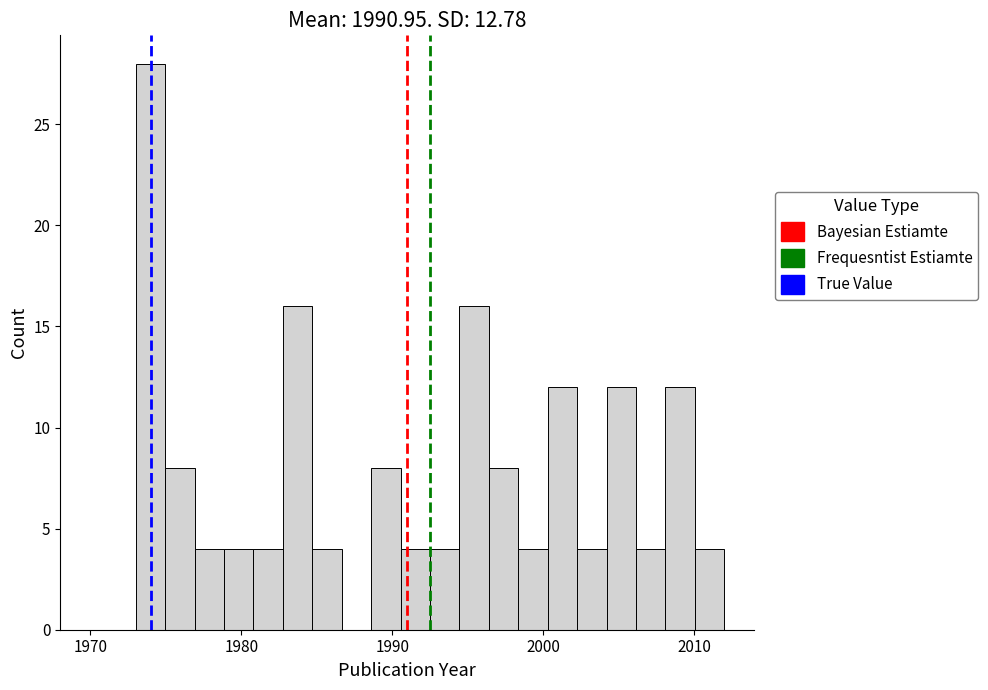

Around what value on the x-axis is the tallest bar? Give the approximate position of its centre, as read against the axis.

1974